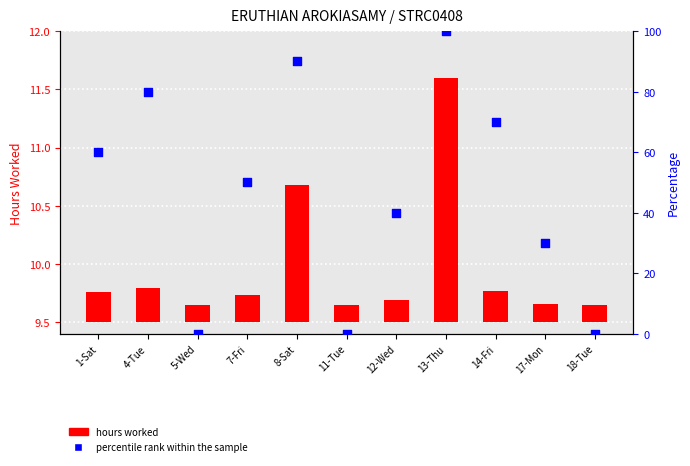

What are all the series names shown in the legend?

hours worked, percentile rank within the sample